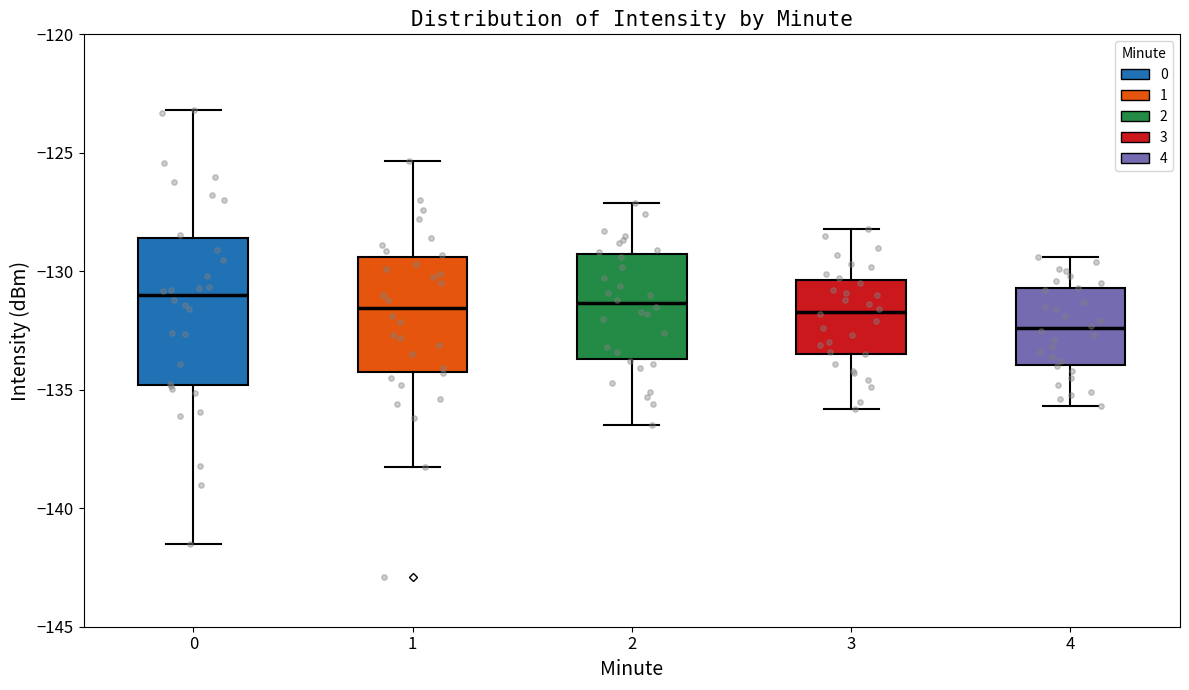

Where does the upper whisker of the box at x = 3 end on the y-axis? The values are not printed on the chart, so give them approximately, as read against the axis.

-128.0